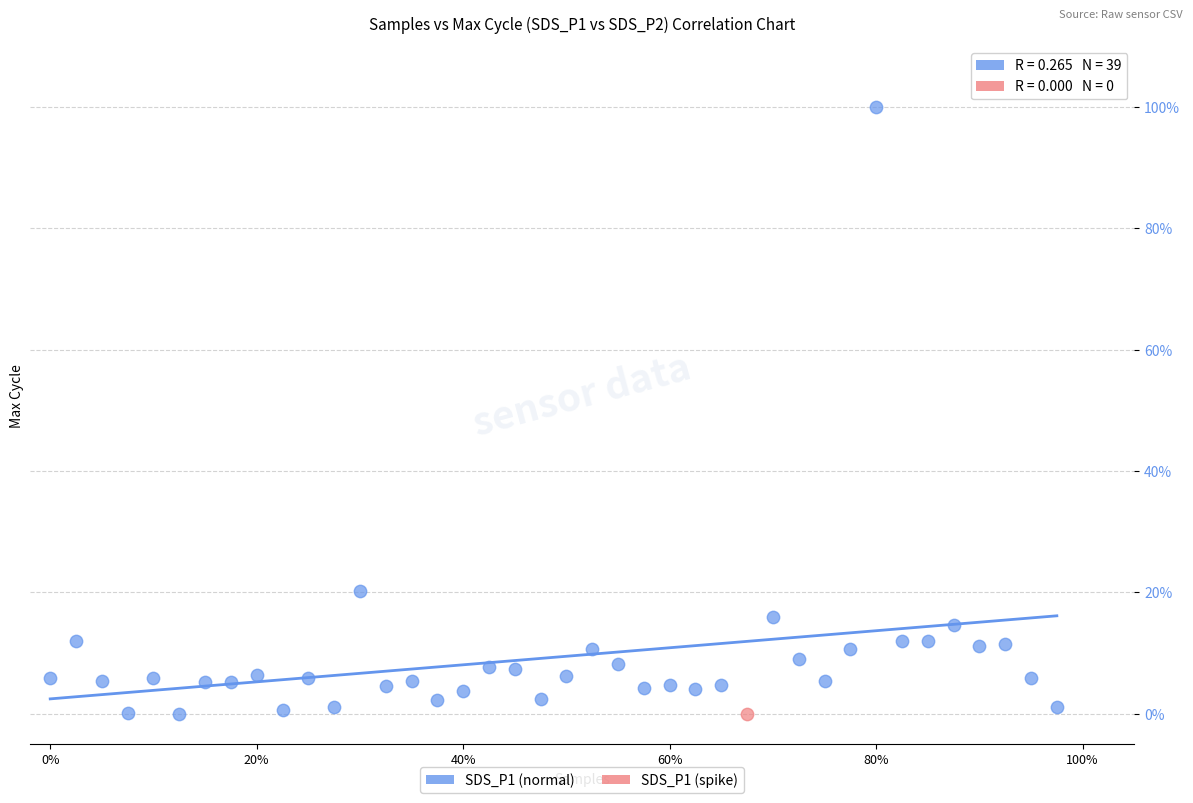

What are all the series names shown in the legend?

SDS_P1 (normal), SDS_P1 (spike)